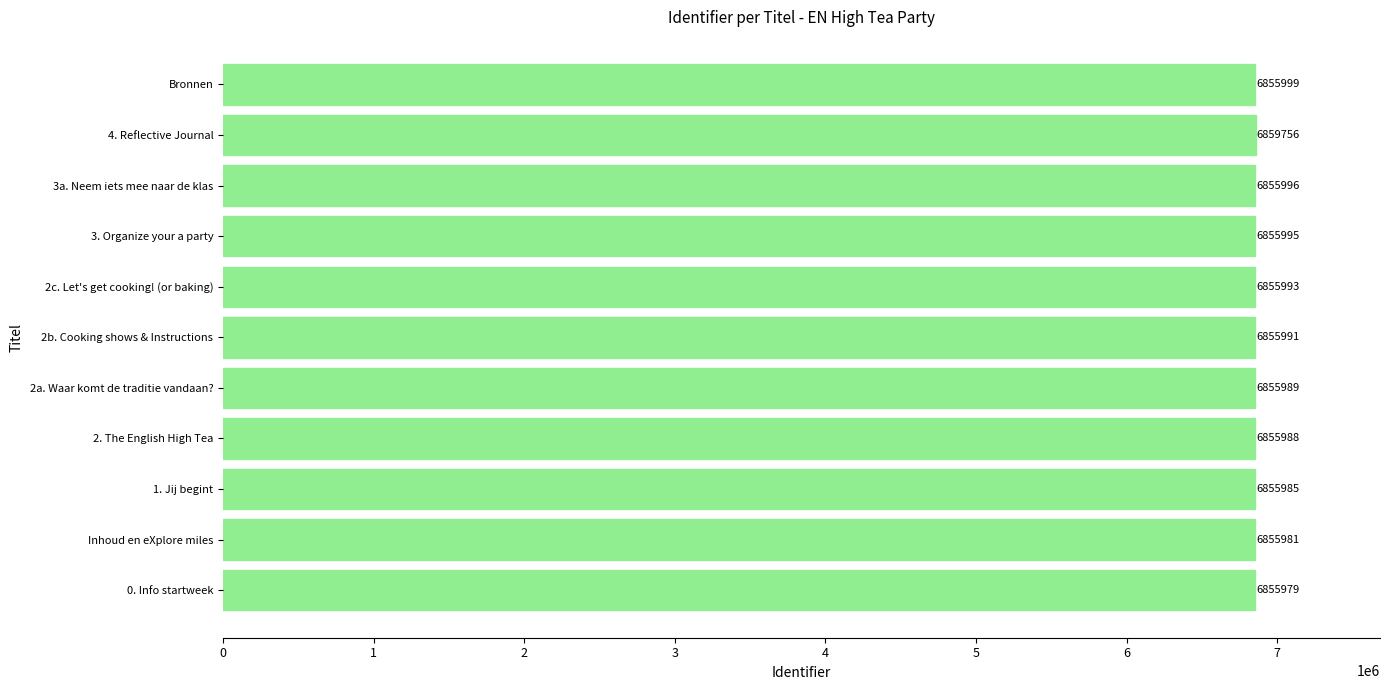

Reading top to bottom, transcribe all the data shown in this chart.

6855999	6859756	6855996	6855995	6855993	6855991	6855989	6855988	6855985	6855981	6855979